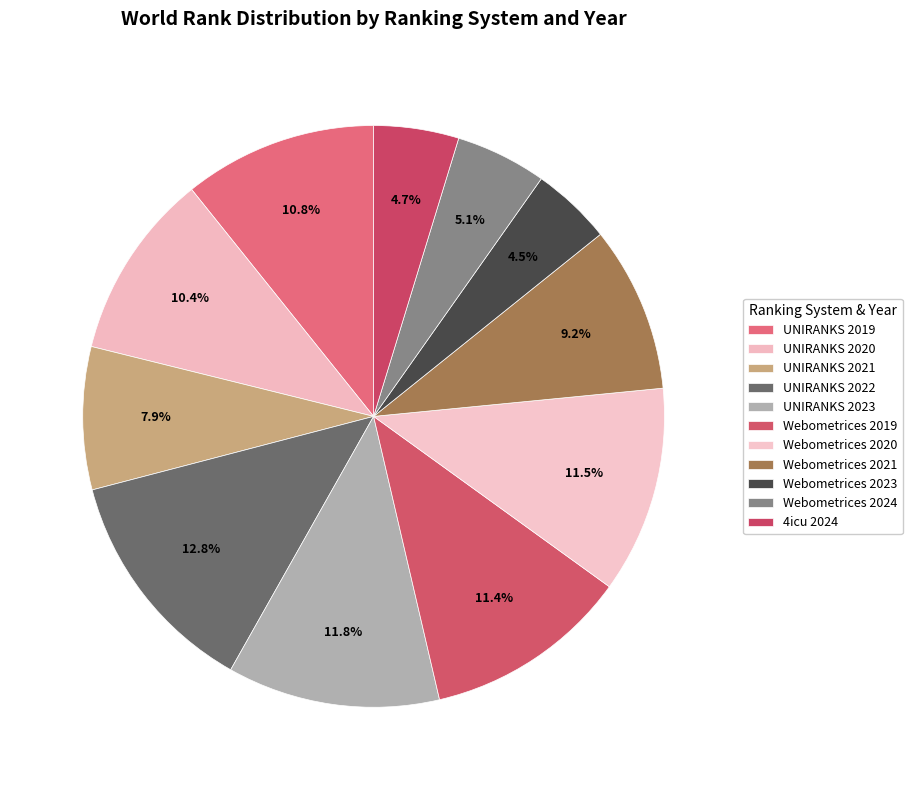

Count the number of slices in the pie.

11